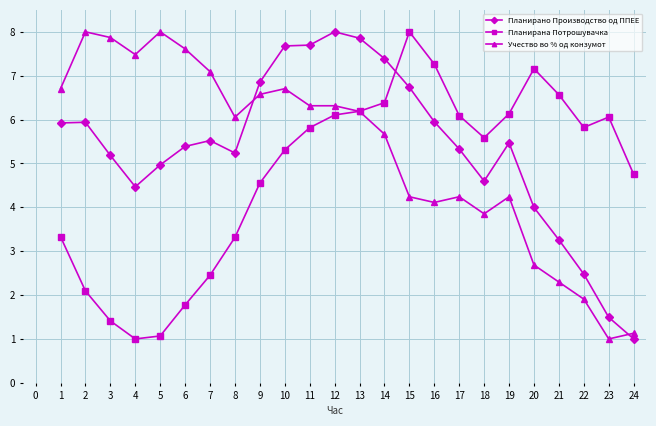

What is the highest value of the Планирано Производство од ППЕЕ series?

8.0